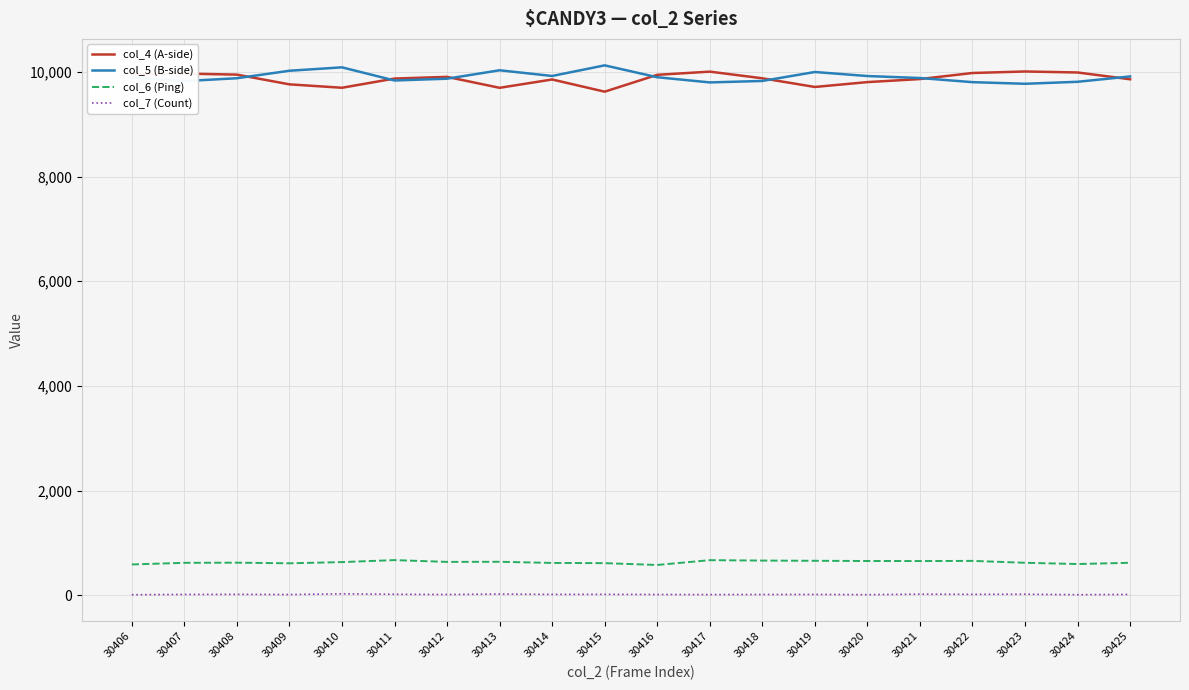

Is the value of col_4 (A-side) at 30412 greater than the value of col_7 (Count) at 30414?

Yes